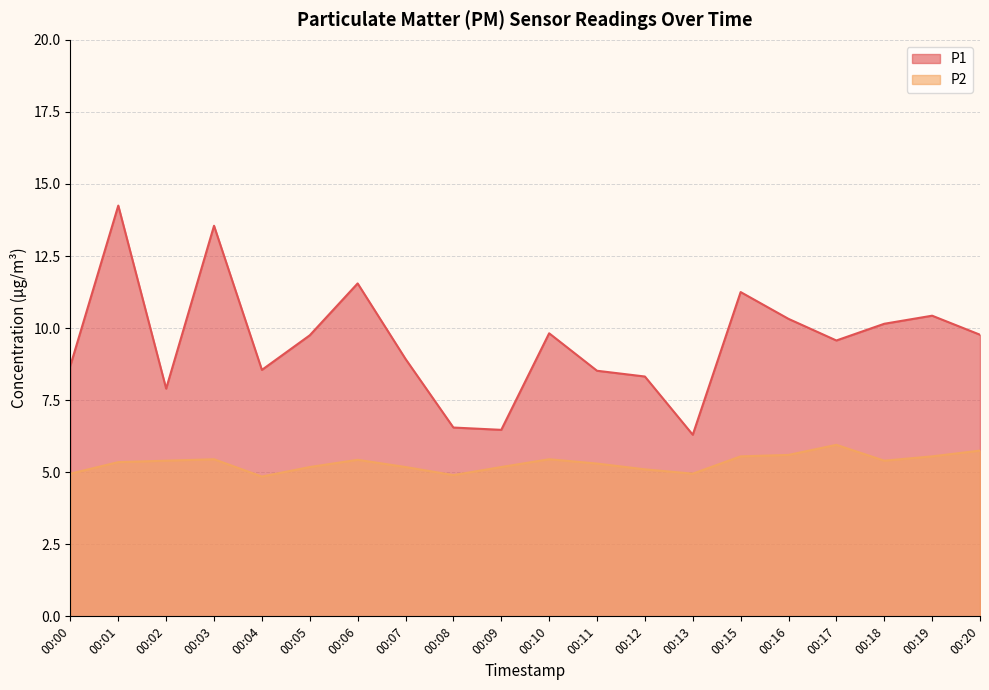

List the series in order of their overall mean, lowest first.

P2, P1